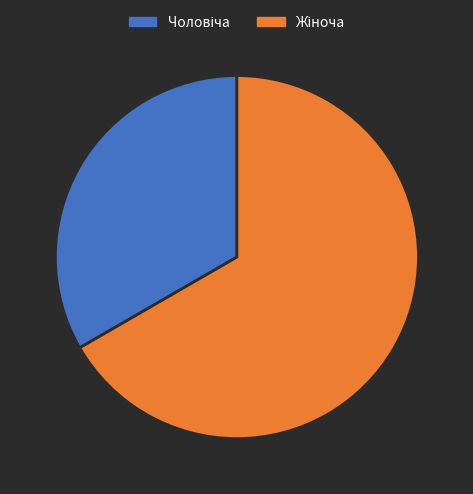

Is there a majority slice in this chart?

Yes